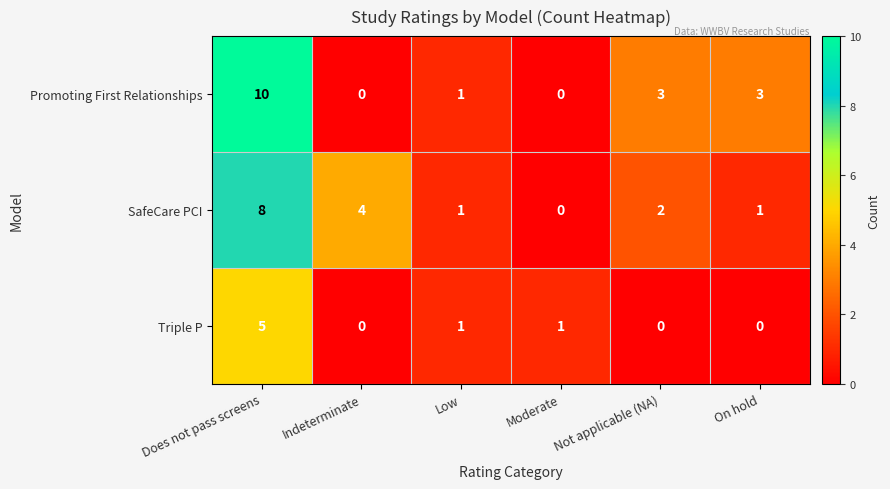

At which category does the chart reach its peak across all series?

Does not pass screens